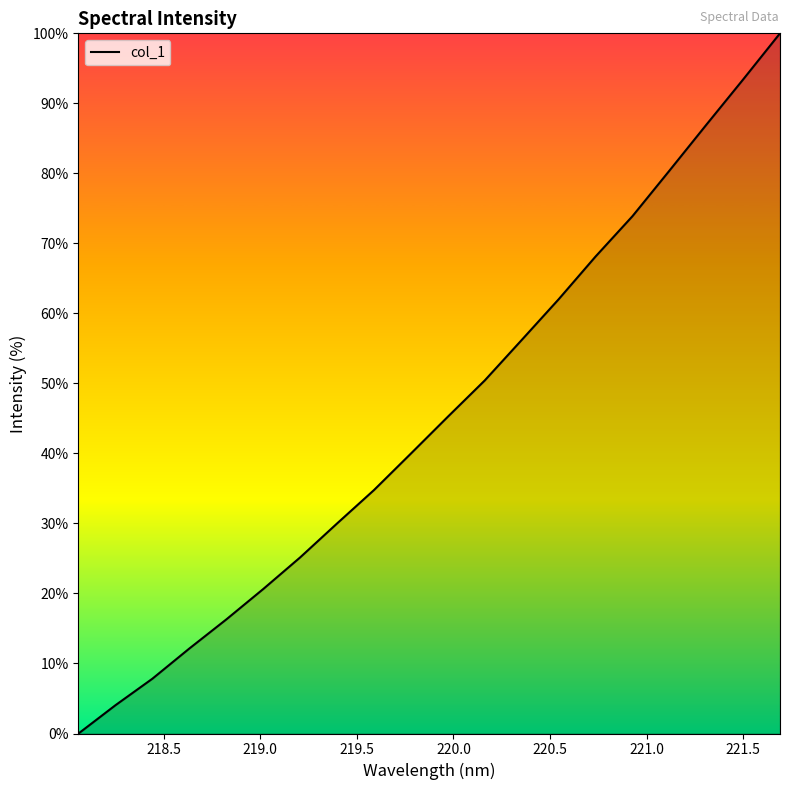

What is the sum of all values?

907.4